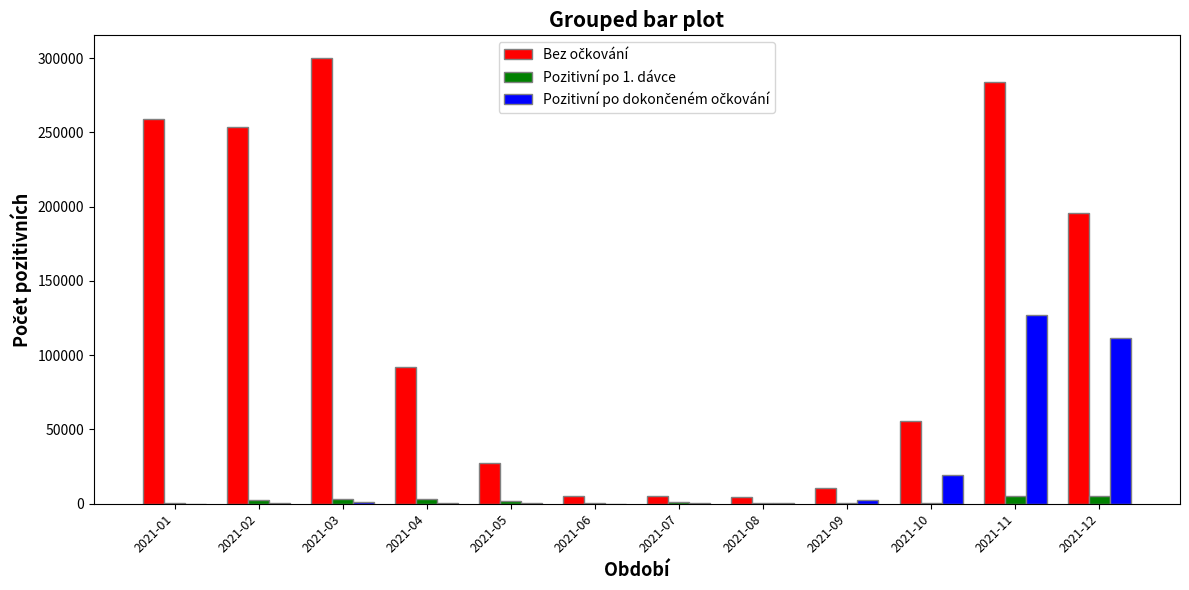

At which category is the sum across all series the highest?

2021-11